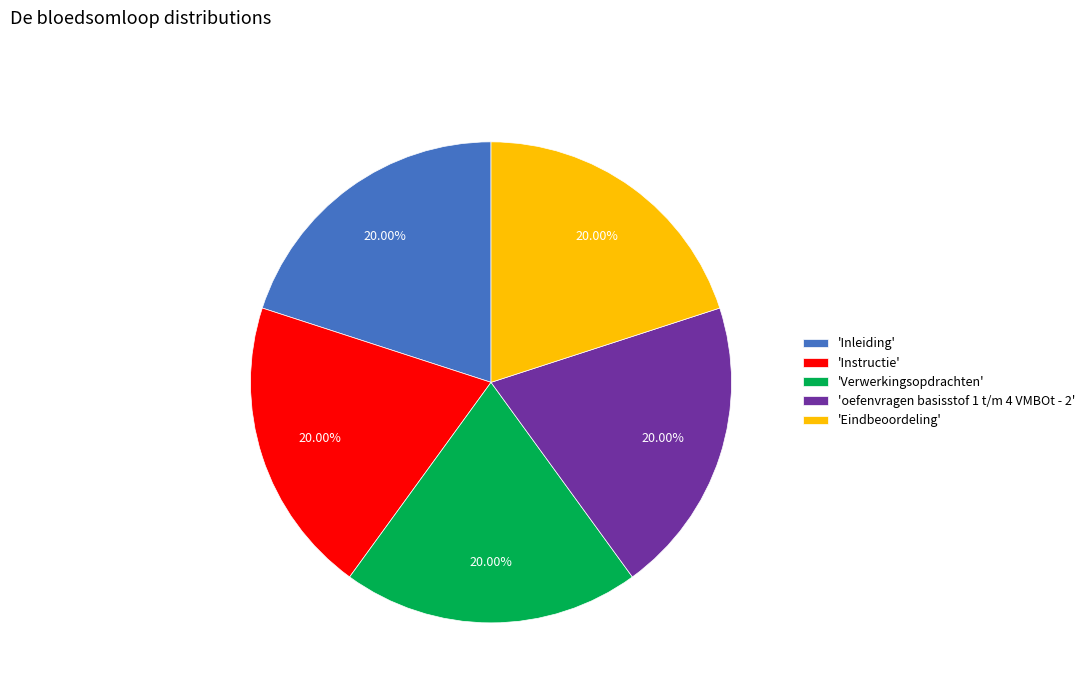

Count the number of slices in the pie.

5